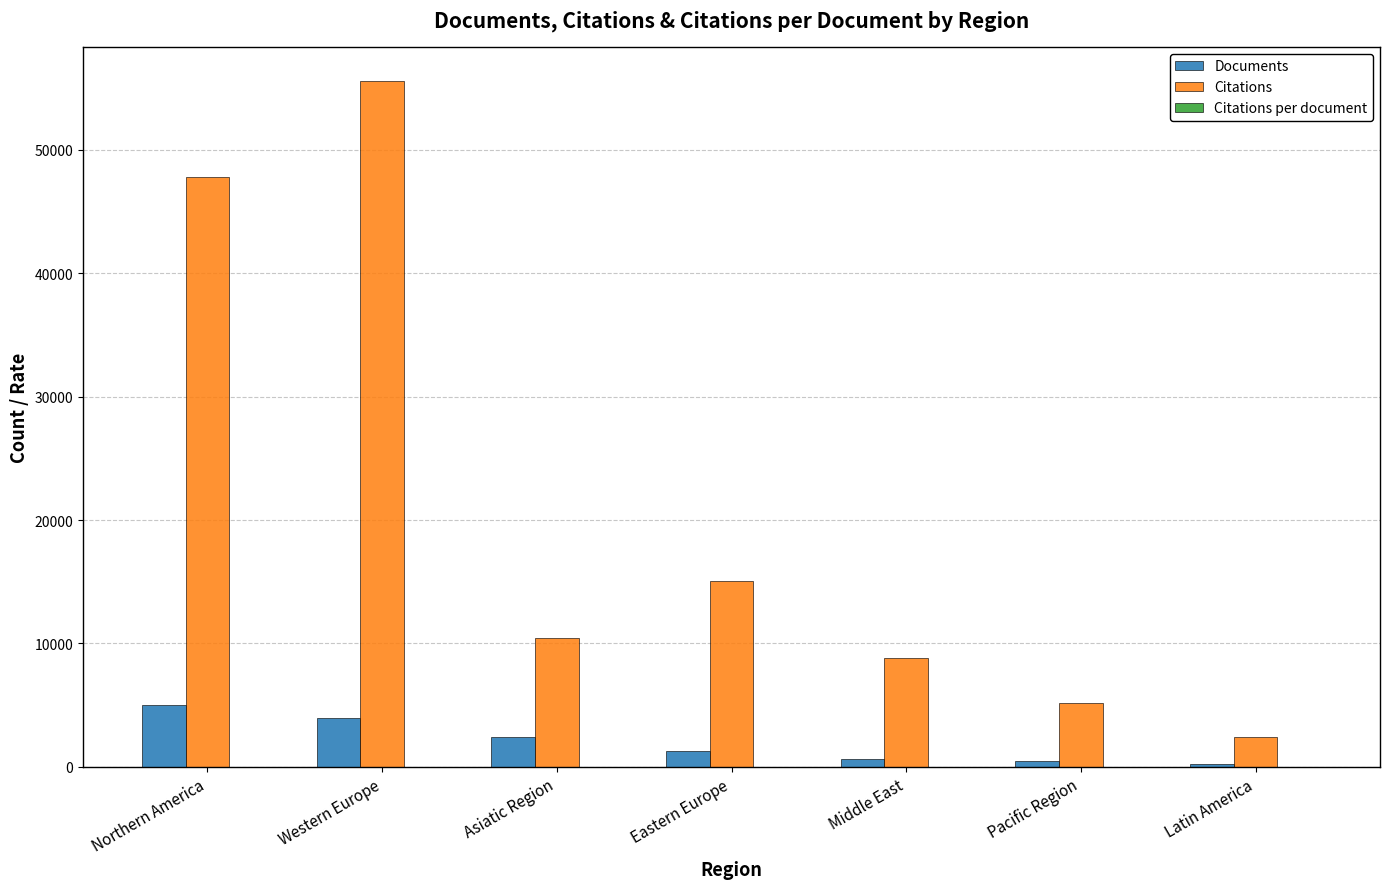

Where does the Citations series first go above 10434?

Northern America